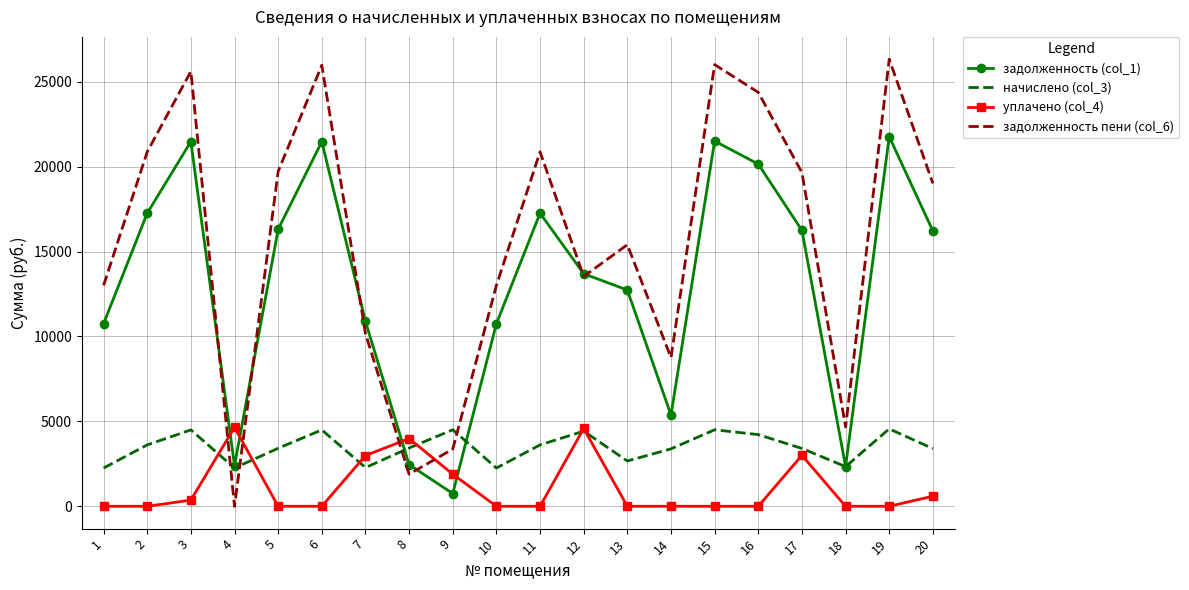

Which series has the largest total across all categories?

задолженность пени (col_6)